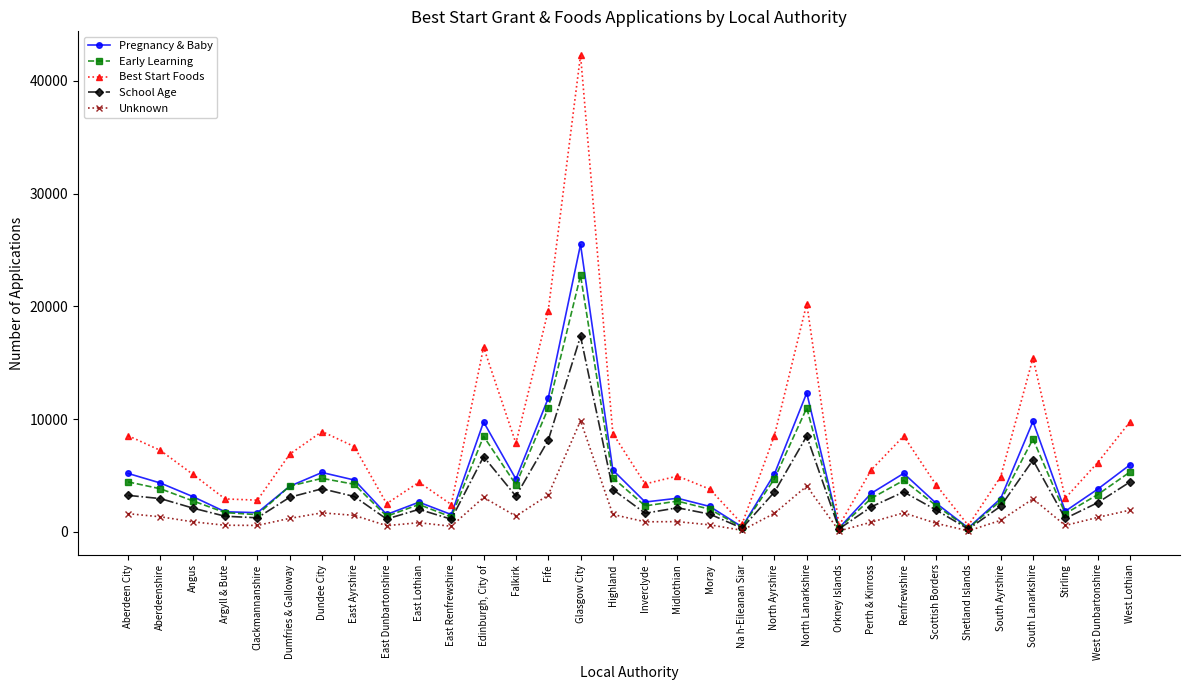

At which category is the sum across all series the highest?

Glasgow City